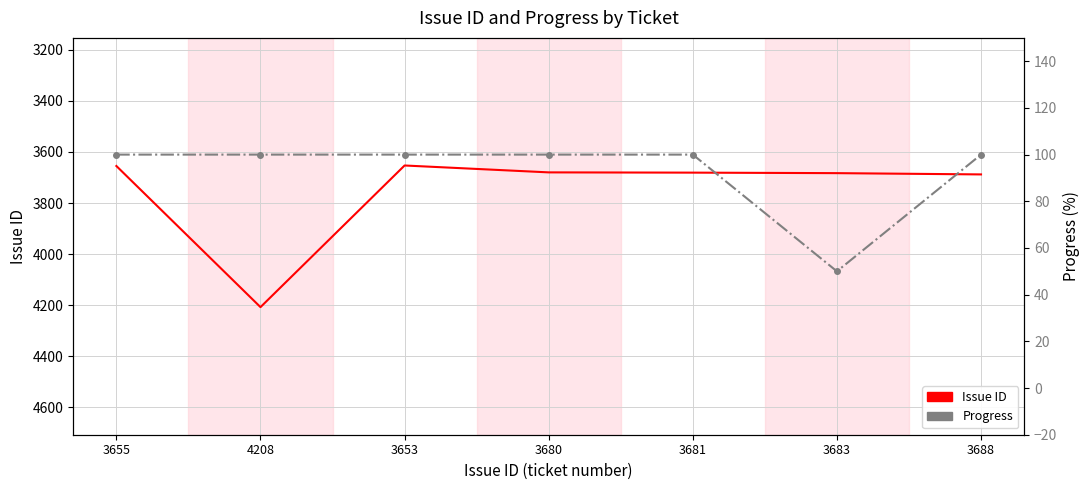

What is the sum of the Progress values at 3683 and 4208?

150